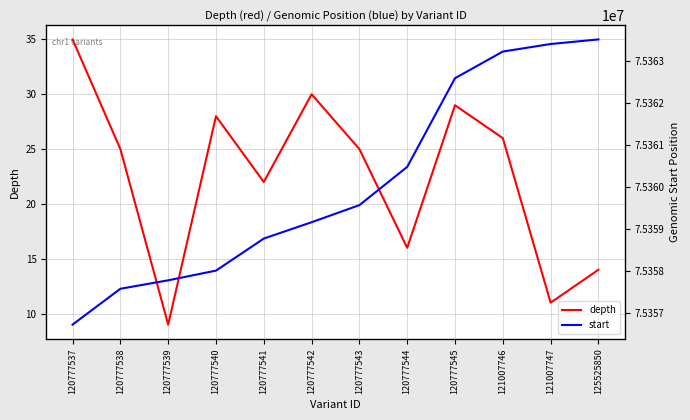

How many lines are shown in the chart?

2